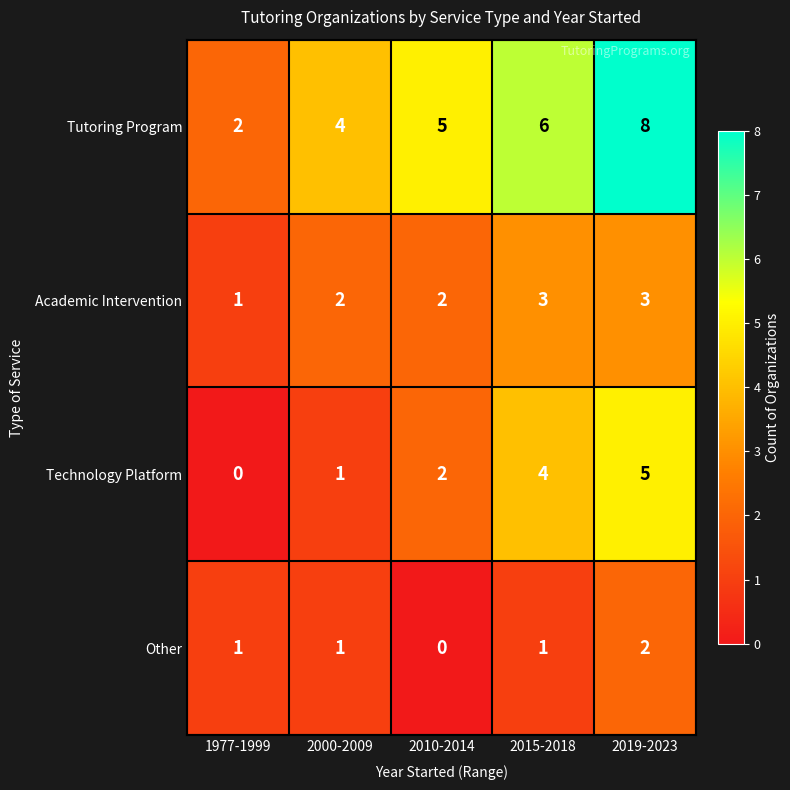

Rank the categories by Technology Platform value from lowest to highest.

1977-1999, 2000-2009, 2010-2014, 2015-2018, 2019-2023